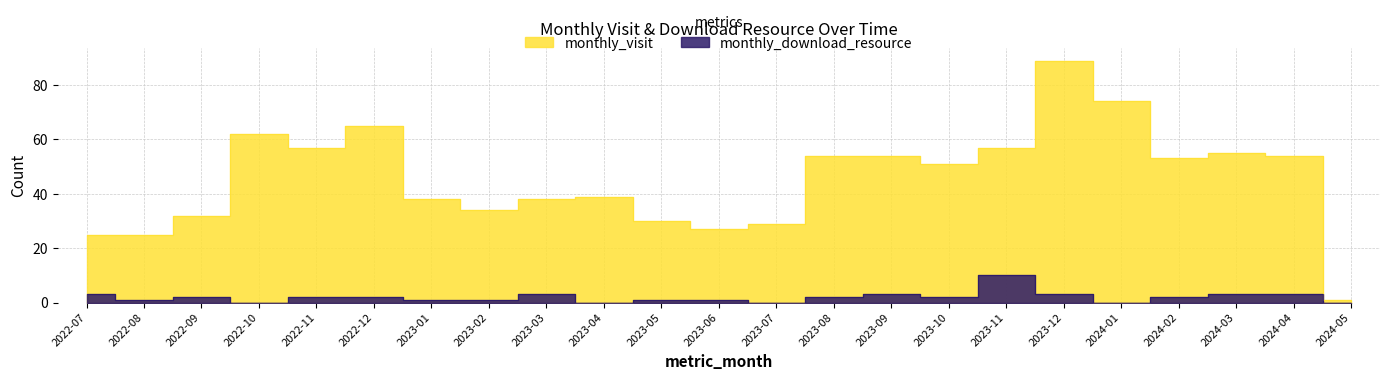

The value of monthly_visit at 2023-04 is 70. True or false?

False